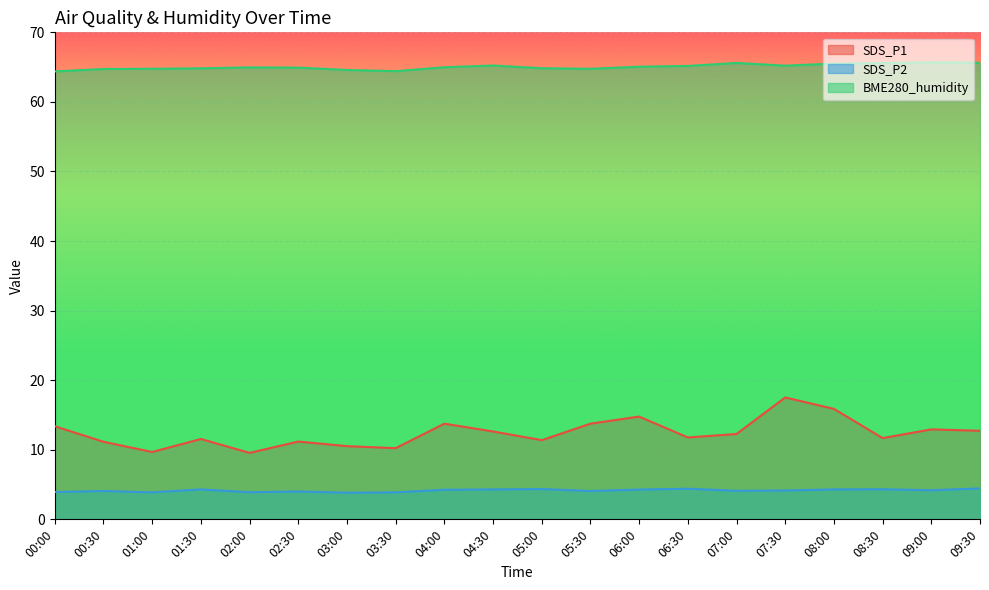

True or false: SDS_P2 has a value of 4.1 at 00:30.

True